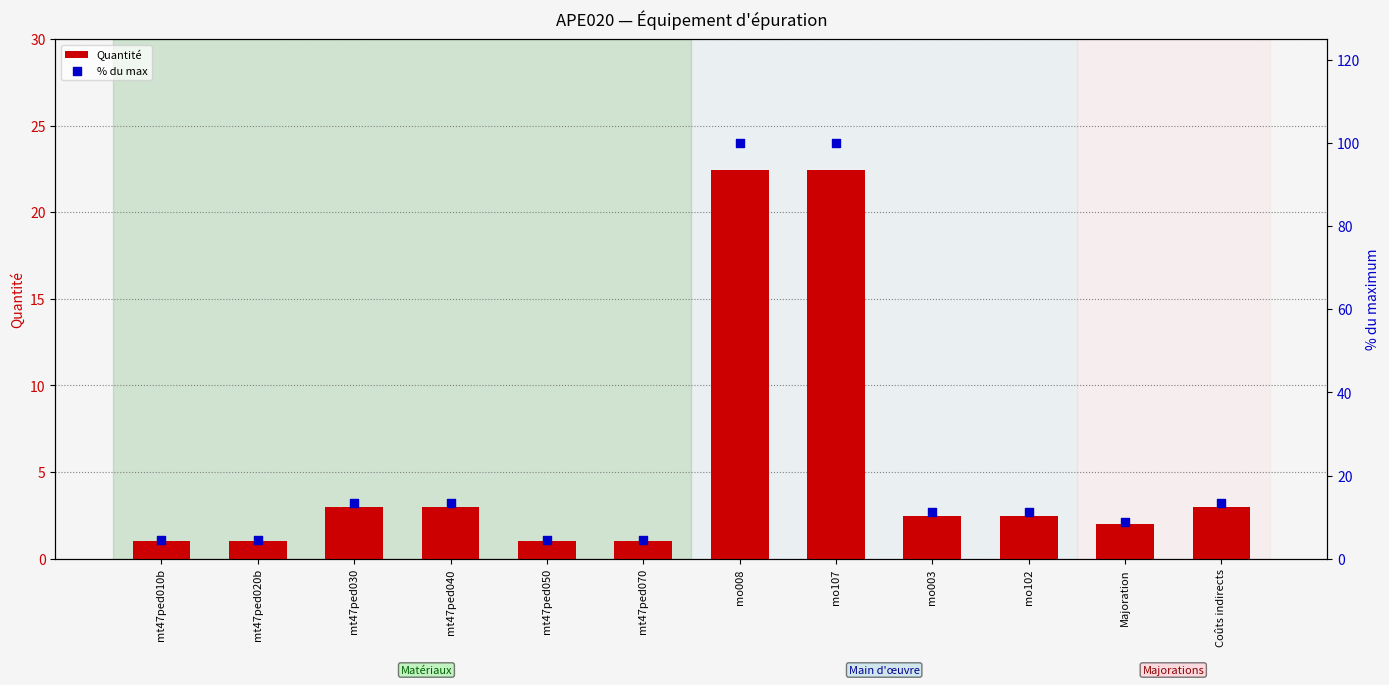

Which series has the largest Y range (max minus min)?

% du max